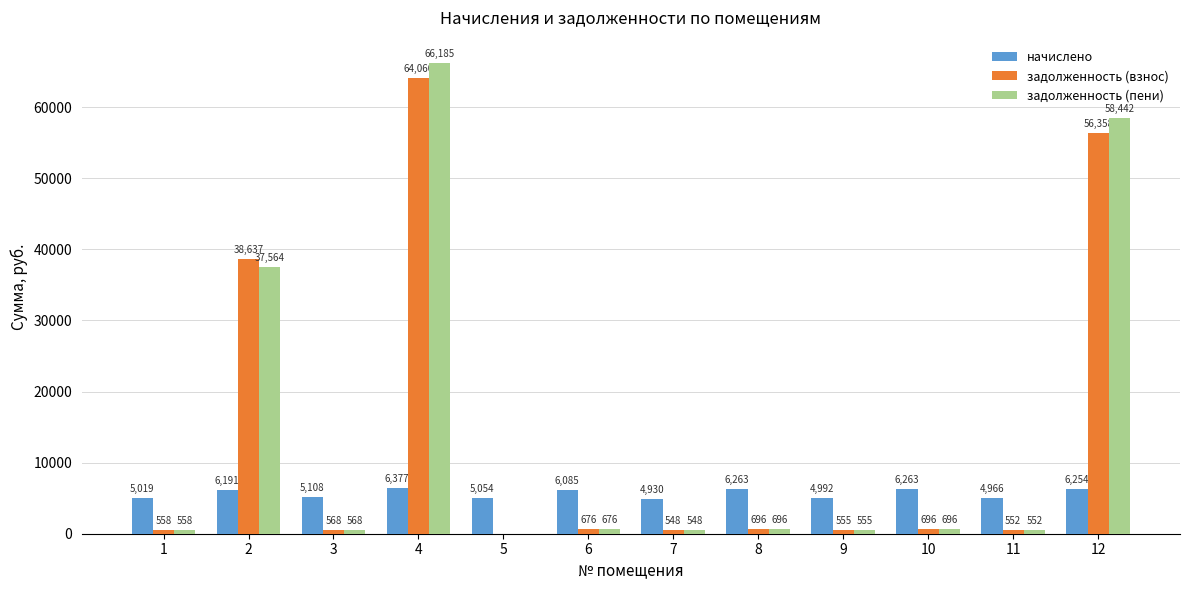

How many groups of bars are there?

12